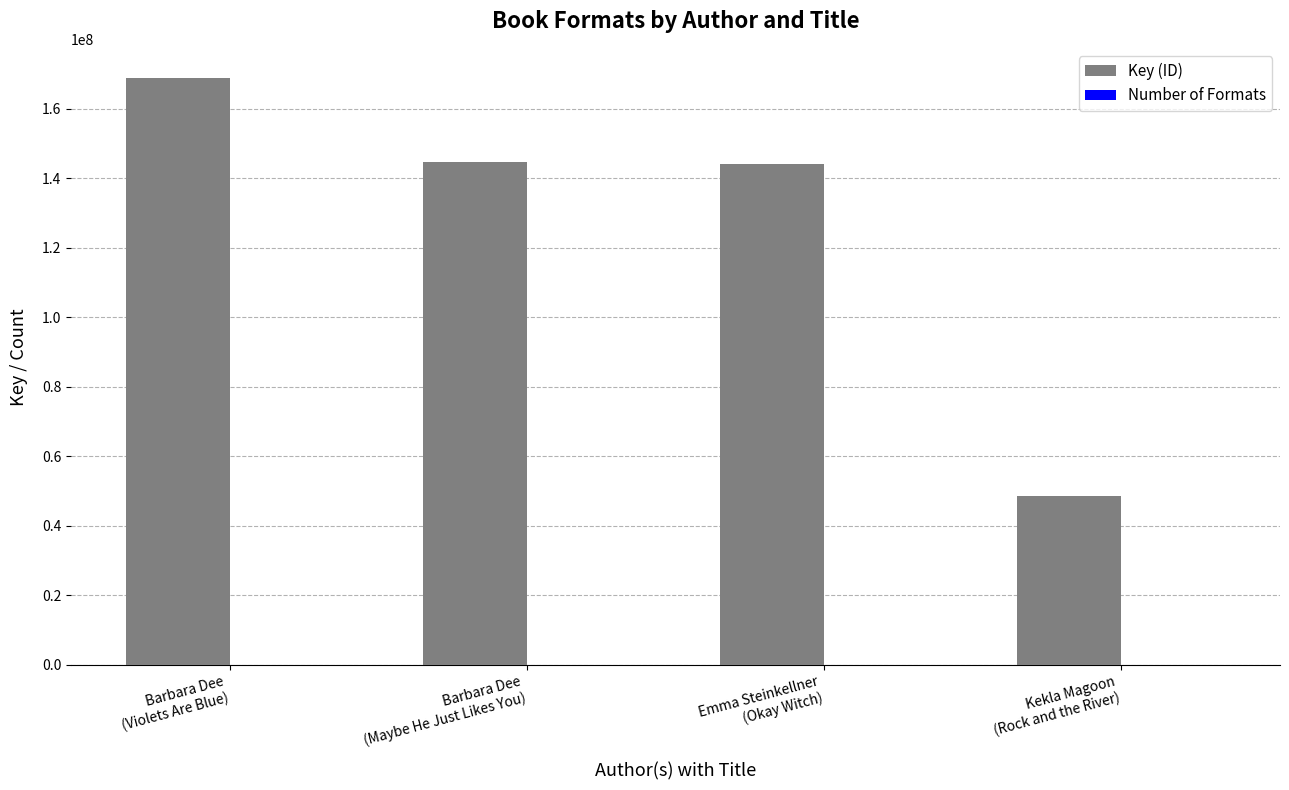

What is the total value across all series at Emma Steinkellner
(Okay Witch)?

144163390